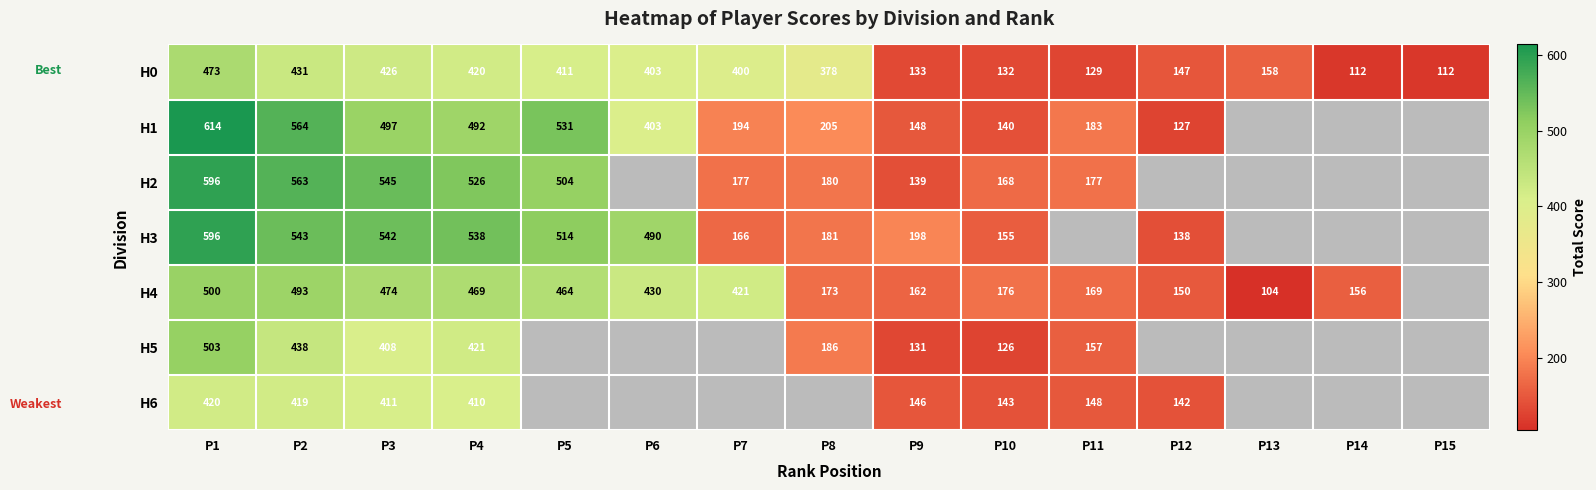

What is the difference between the maximum and second lowest values in the H0 series?

361